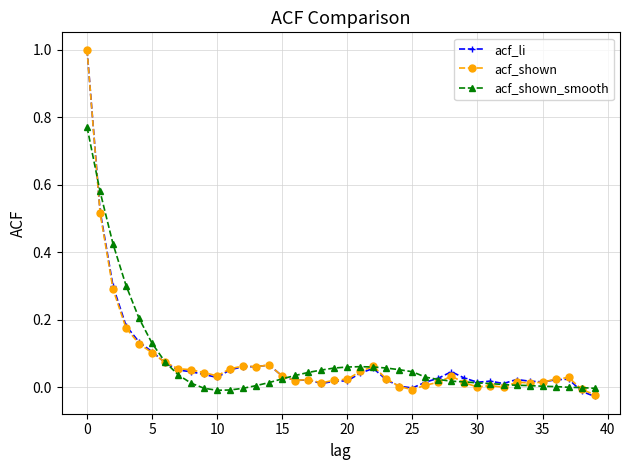

Is this an area chart (filled region under the line)?

No